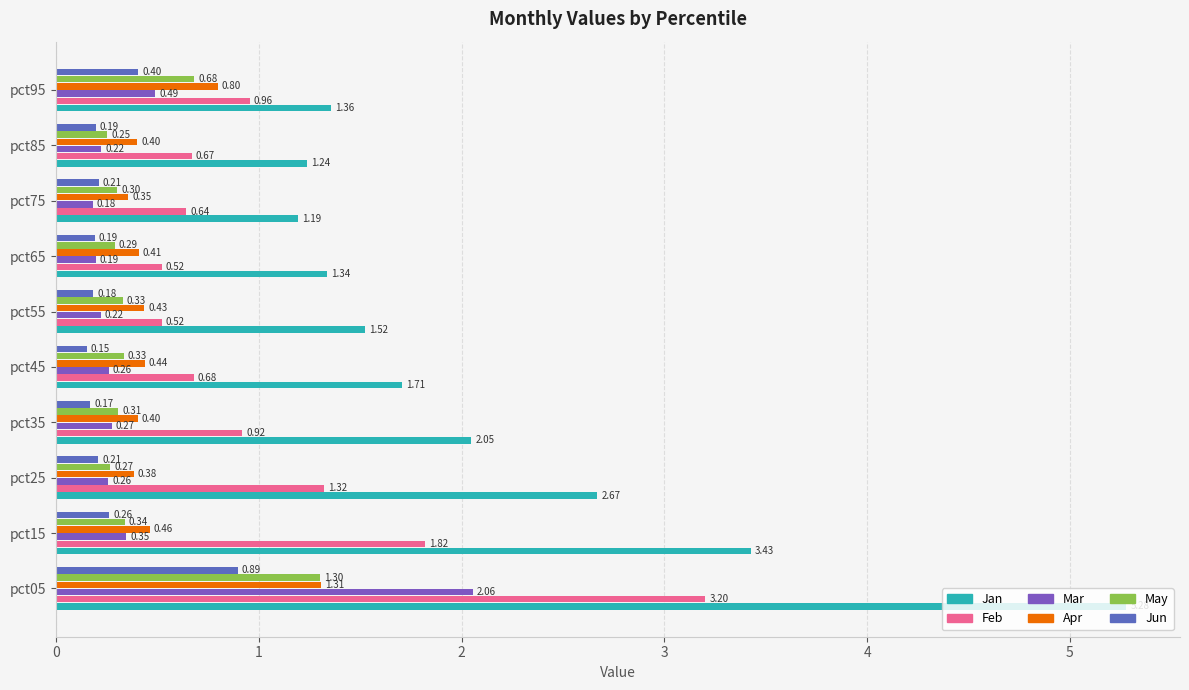

Which series has the widest spread of values?

Jan